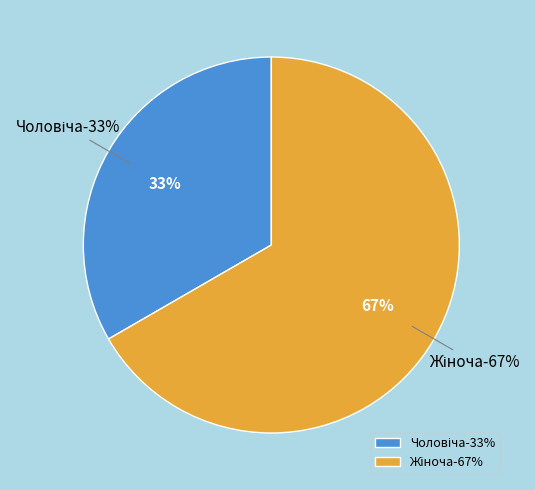

How many segments does this pie chart have?

2